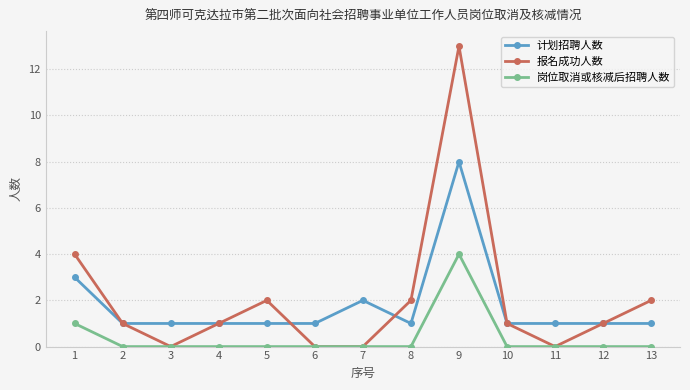

What is the sum of the 计划招聘人数 values at 10 and 8?

2